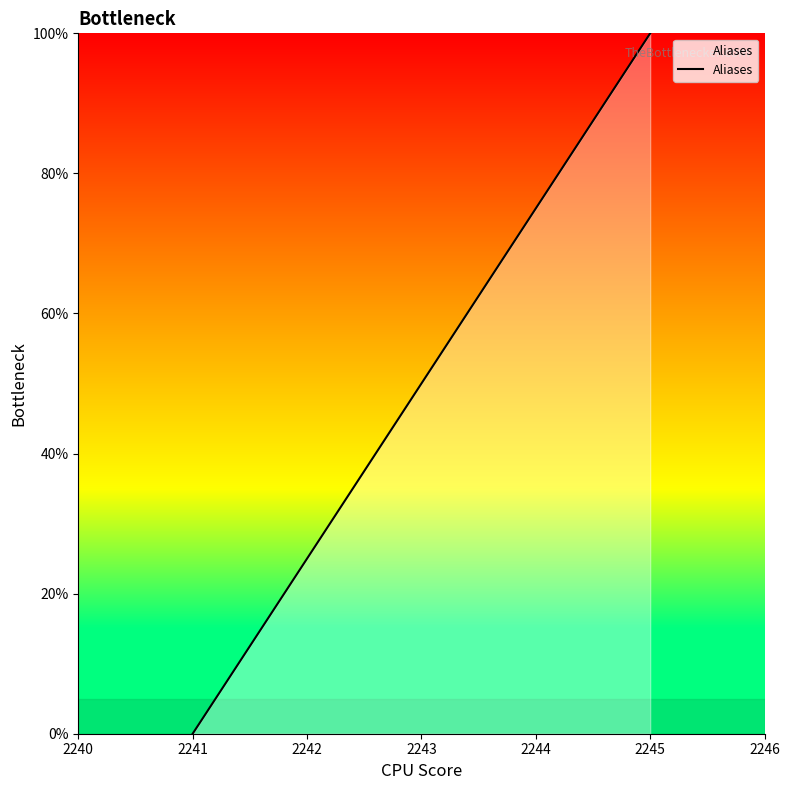

The chart shows a value of 110 at 2243. True or false?

False